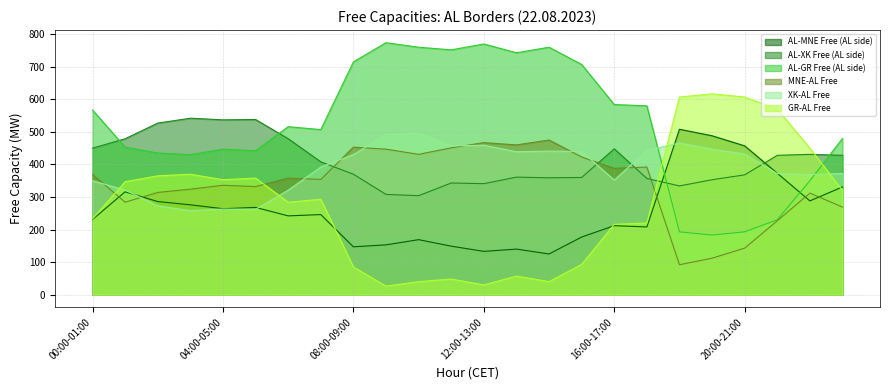

What is the label of the 1st point from the left?

00:00-01:00